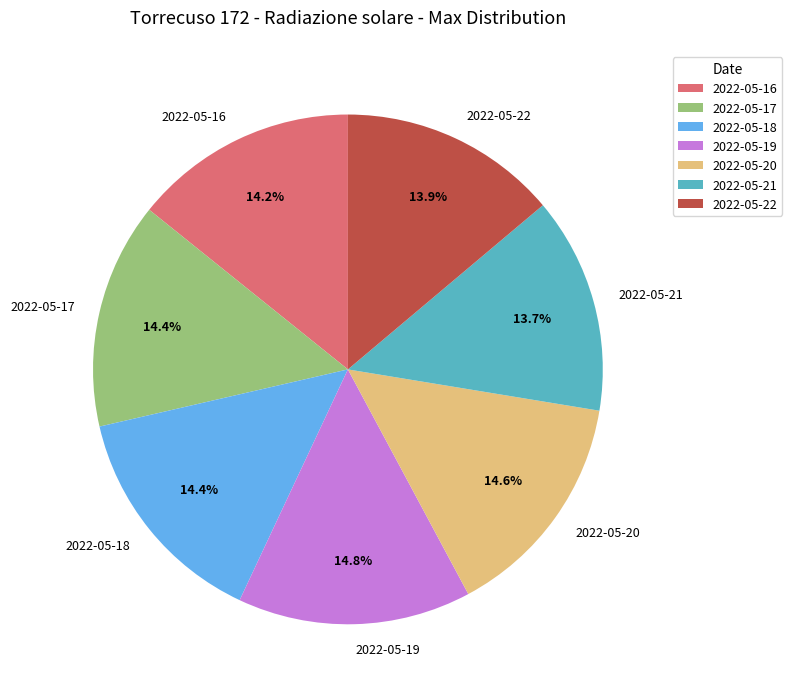

Does 2022-05-17 account for over 50% of the chart?

No